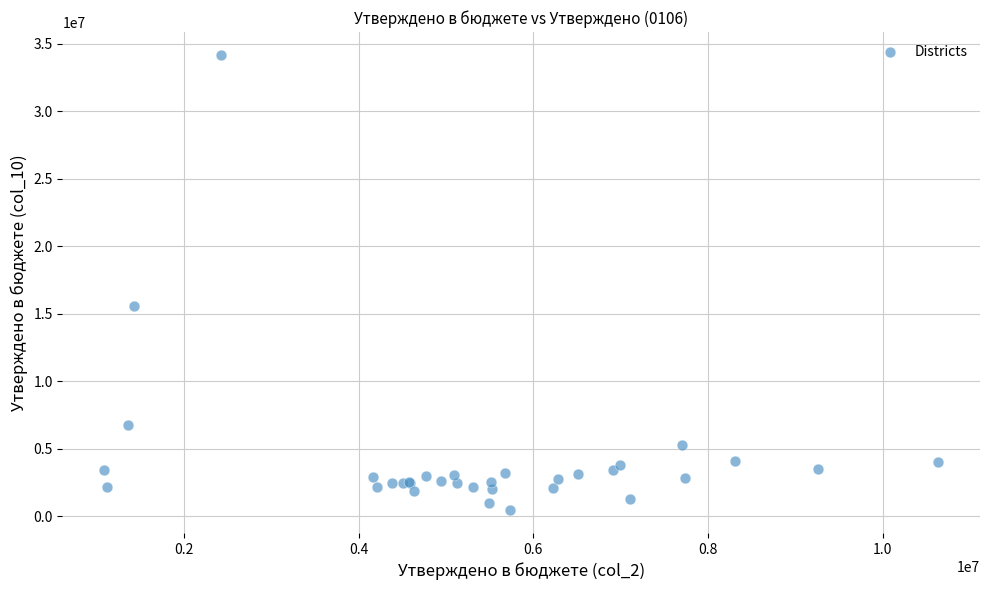

What Y value in the scatter plot is closest to 17313975?

15542020.0